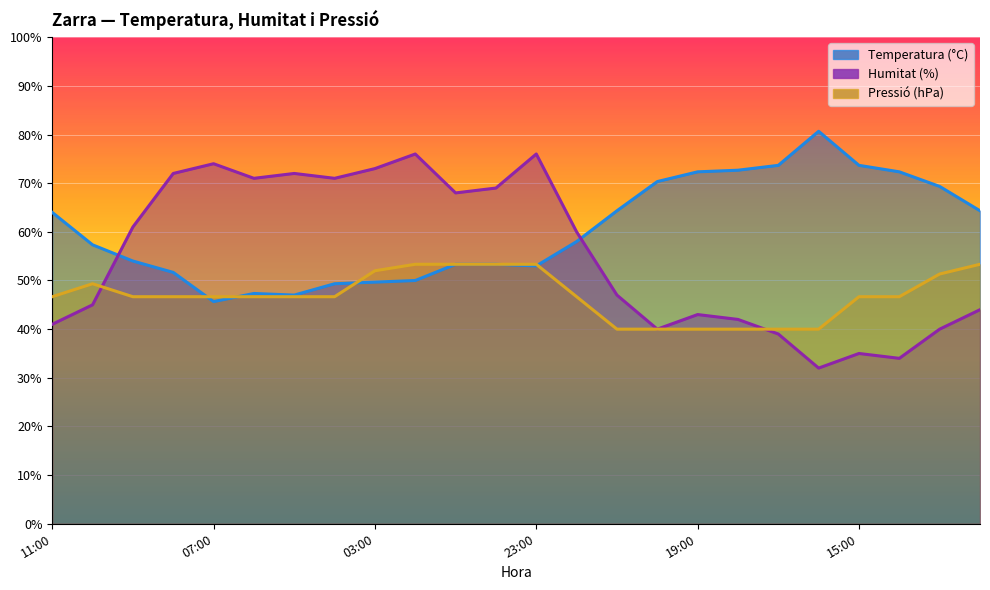

Which has a higher value, 17:00 or 22:00?

17:00